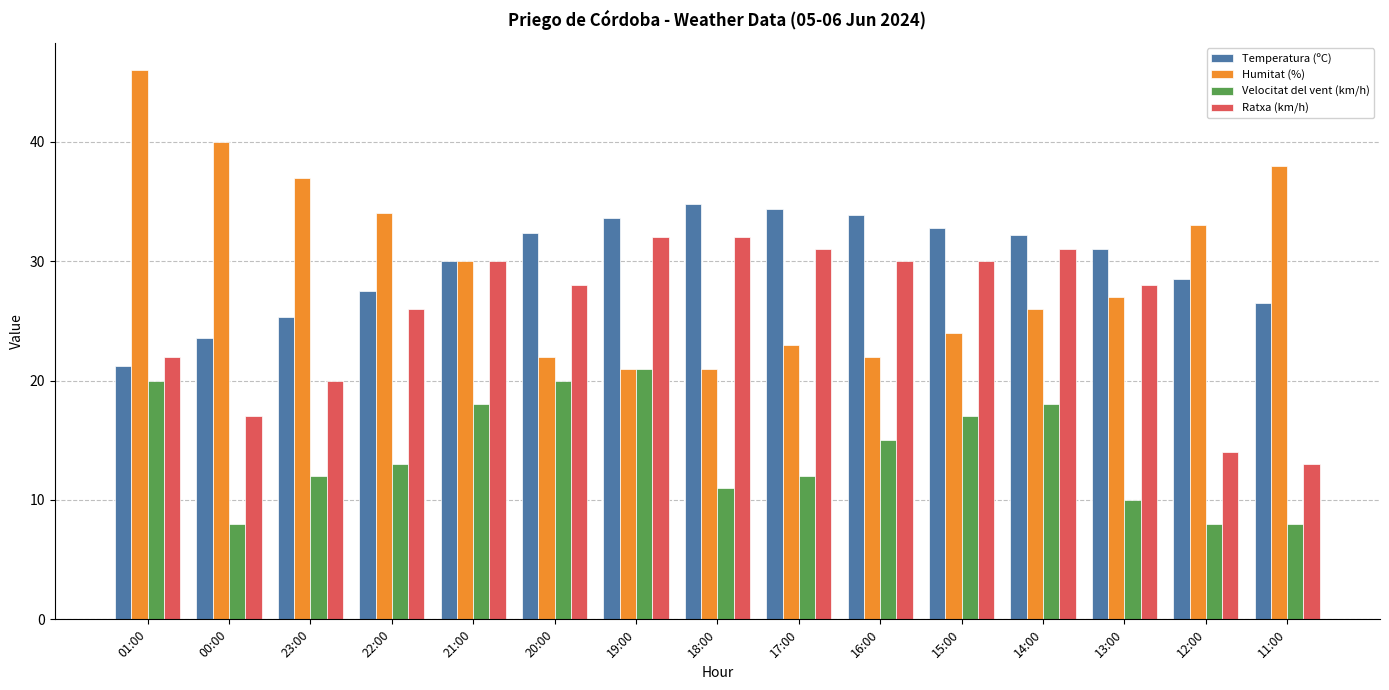

What is the sum of the Humitat (%) values at 01:00 and 19:00?

67.0